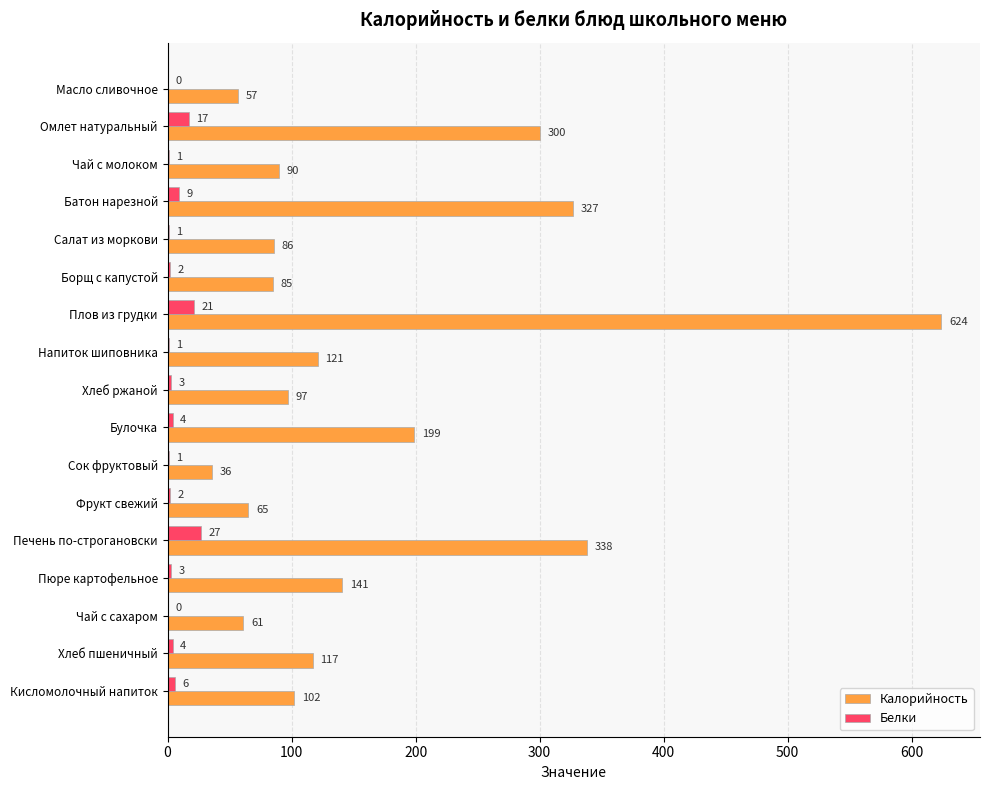

What is the highest value of the Белки series?

27